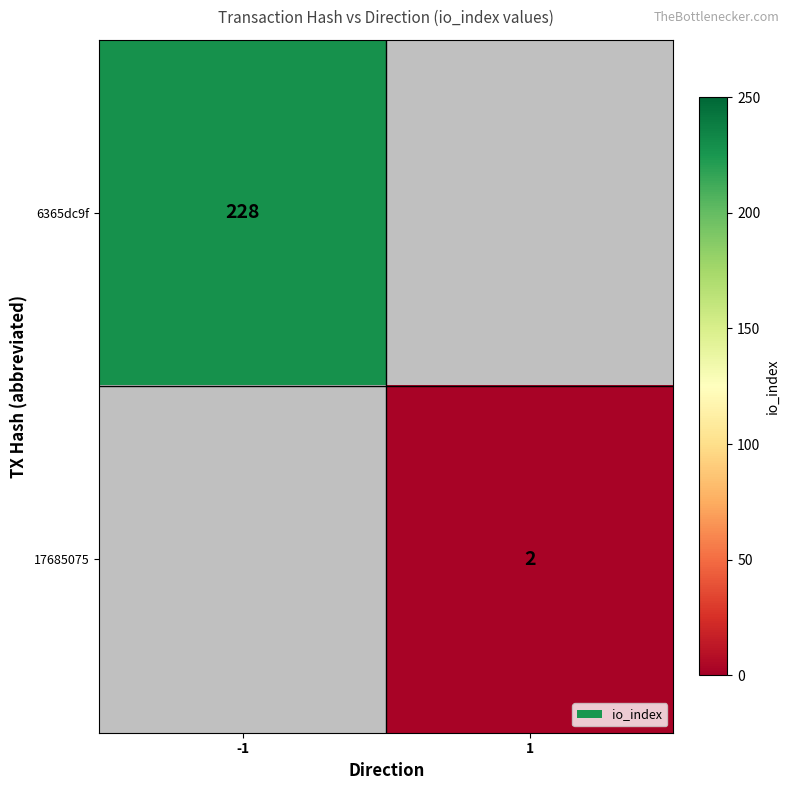

The value of 6365dc9f at -1 is 228. True or false?

True